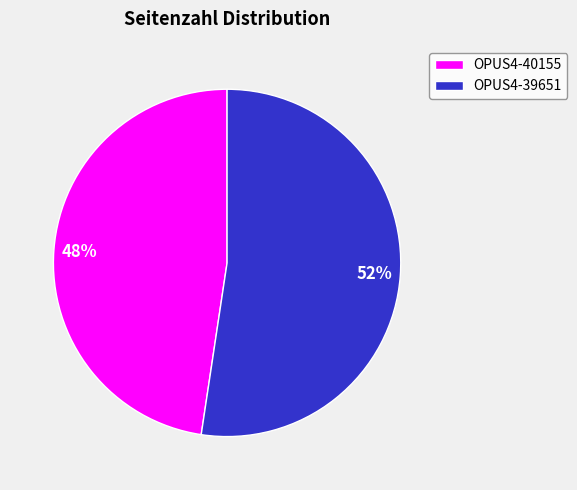

How many segments does this pie chart have?

2